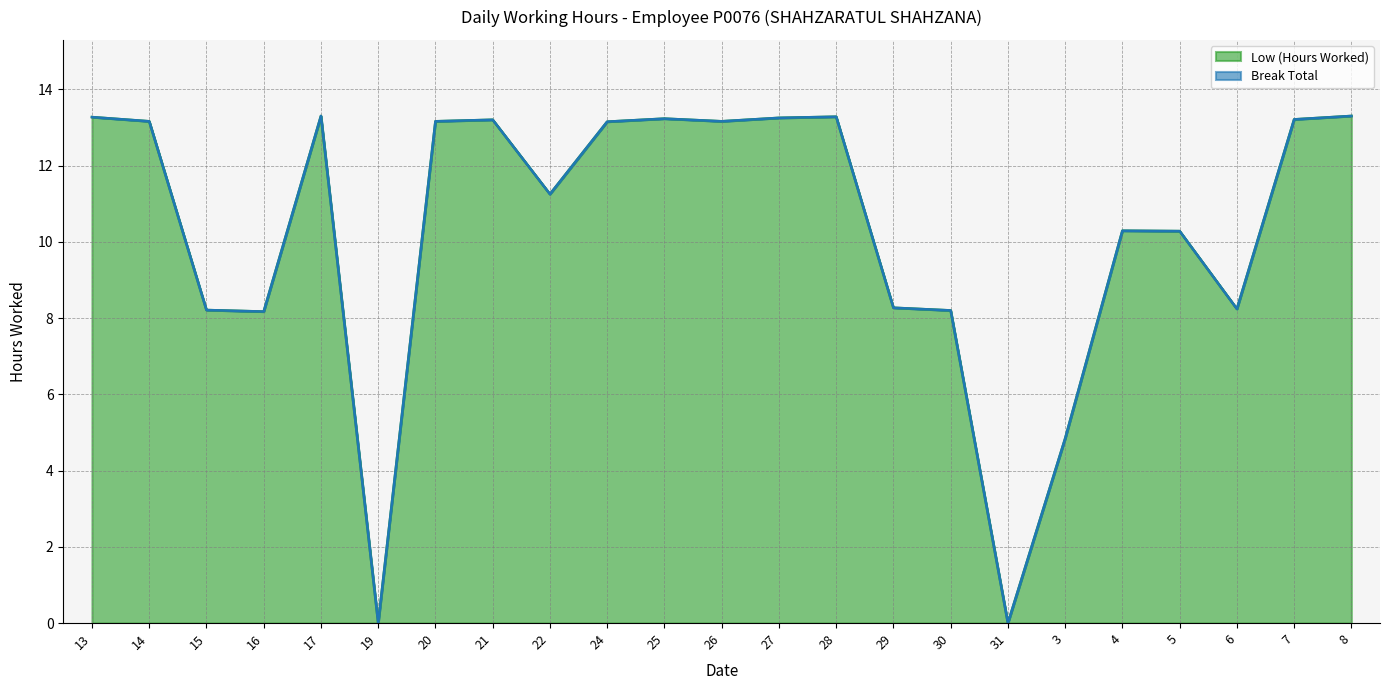

The value at 6 is 14.0. True or false?

False